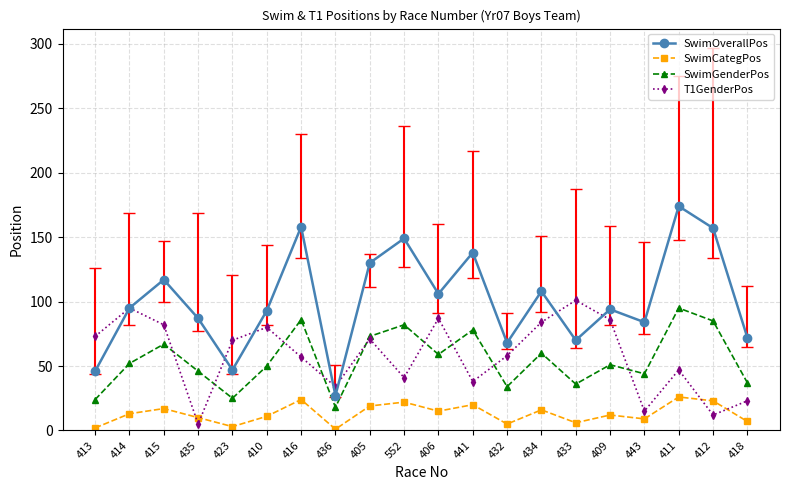

What is the sum of the SwimGenderPos values at 418 and 412?

122